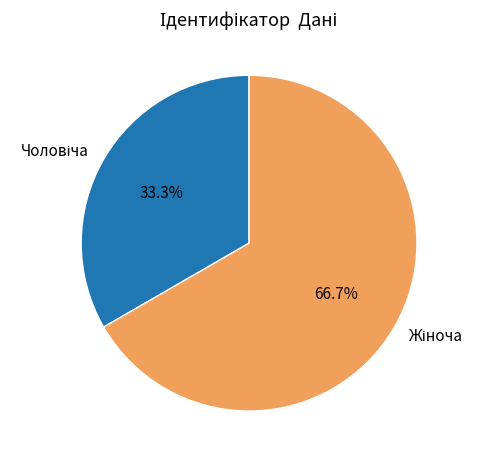

Is there any slice that represents more than half of the pie?

Yes